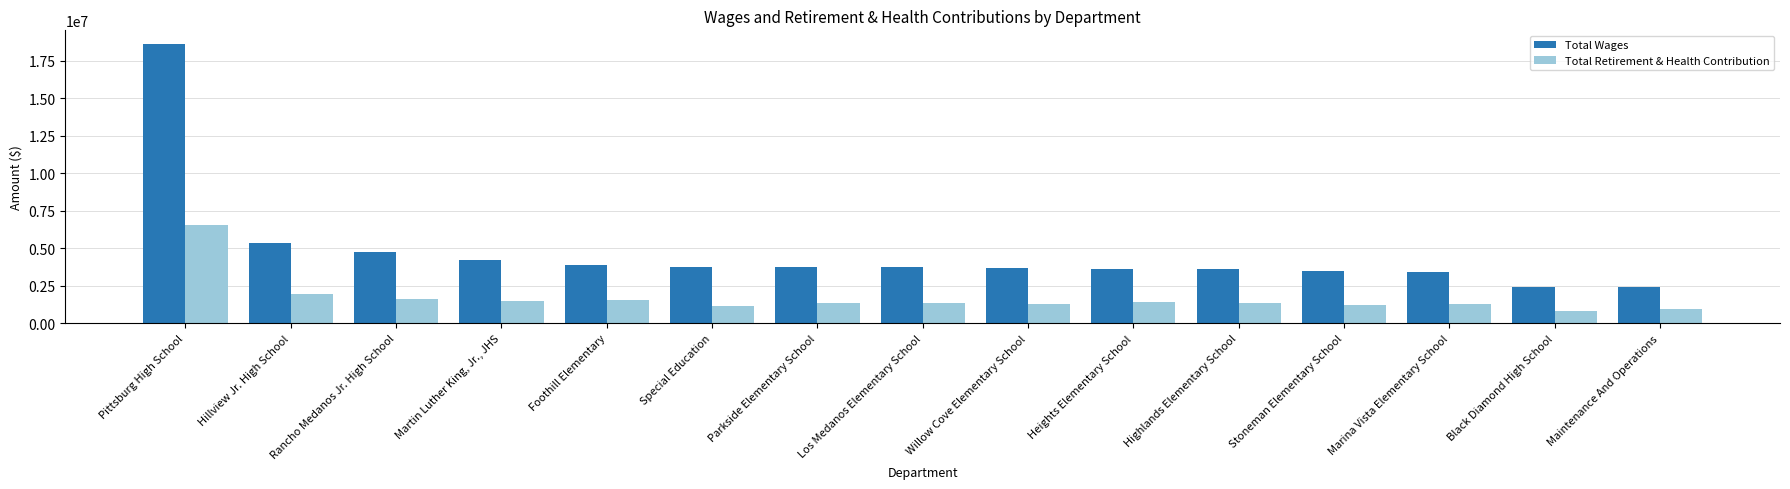

What is the spread (max minus min) of values at Stoneman Elementary School?

2295307